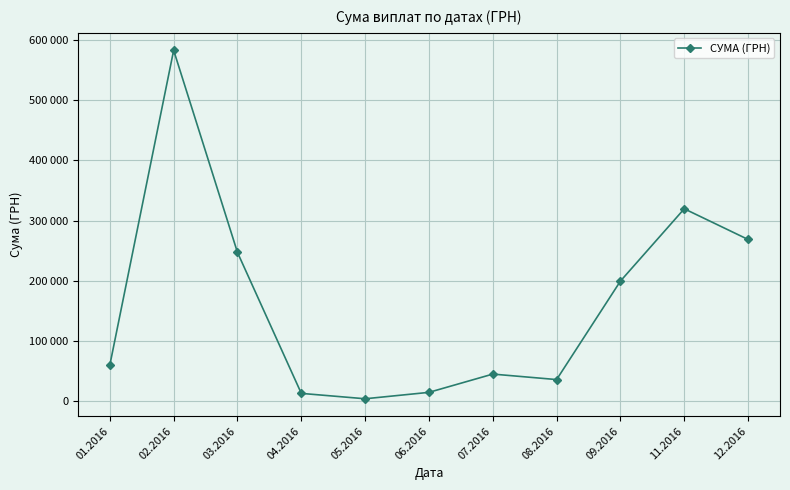

Reading left to right, transcribe all the data shown in this chart.

59222.9	583556.1	246841.0	12116.1	3157.1	13841.3	44258.5	35130.0	199145.2	319574.0	268468.5